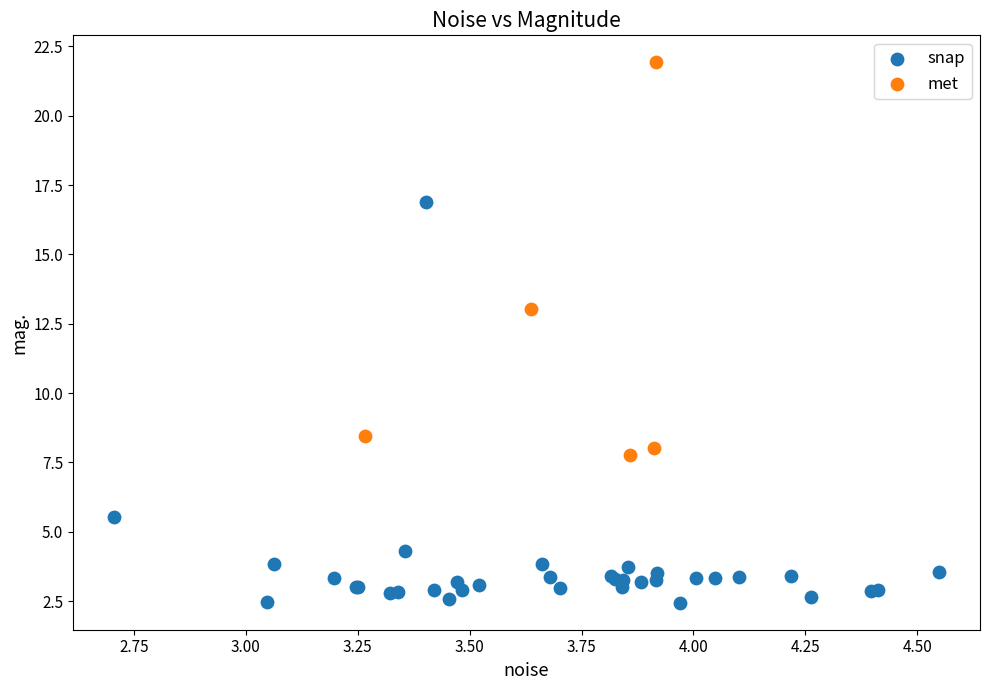

Which series reaches the minimum Y coordinate?

snap